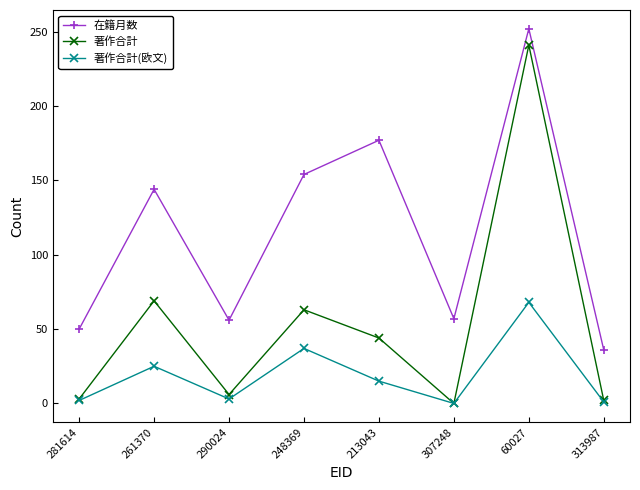

How many series are shown in this chart?

3